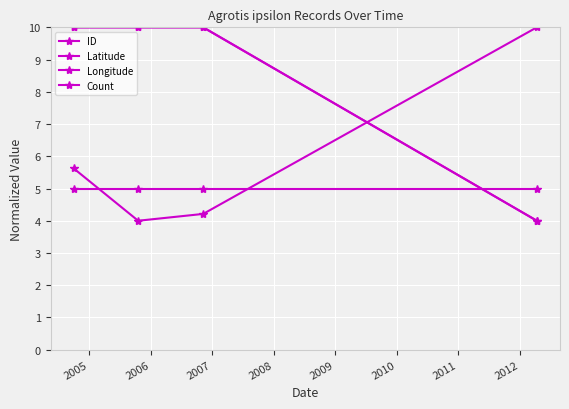

Does the chart have visible grid lines?

Yes